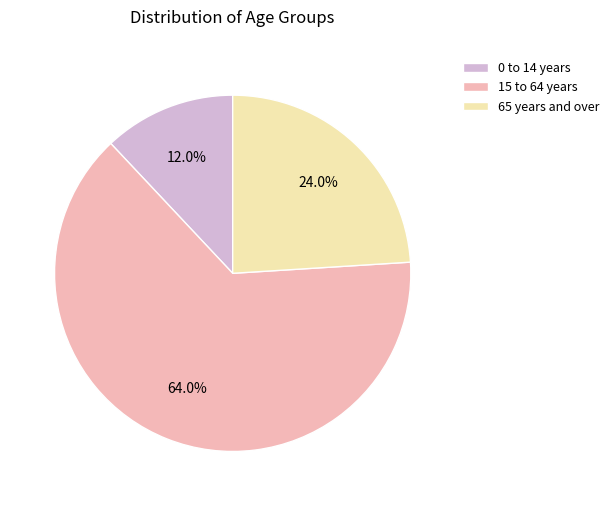

How many segments does this pie chart have?

3